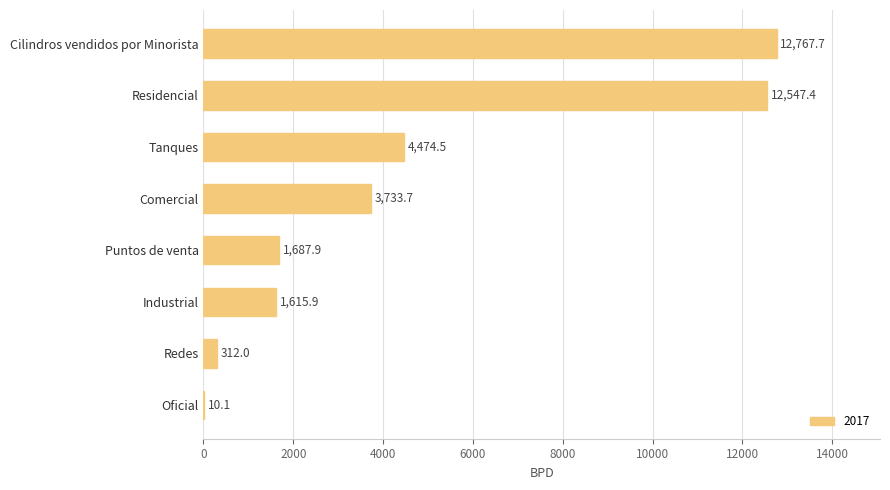

Reading top to bottom, extract all data points from this chart.

Cilindros vendidos por Minorista=12767.7	Residencial=12547.4	Tanques=4474.5	Comercial=3733.7	Puntos de venta=1687.9	Industrial=1615.9	Redes=312.0	Oficial=10.1